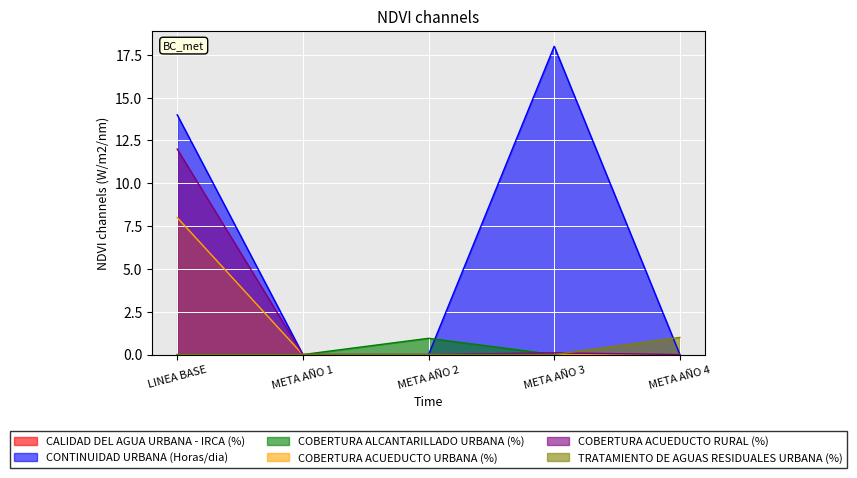

What is the maximum value for TRATAMIENTO DE AGUAS RESIDUALES URBANA (%)?

1.0